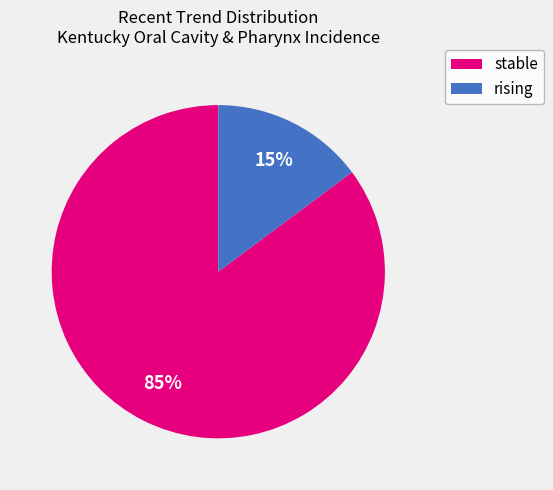

To the nearest percent, what is the difference between the largest and smallest slice percentages?

70%